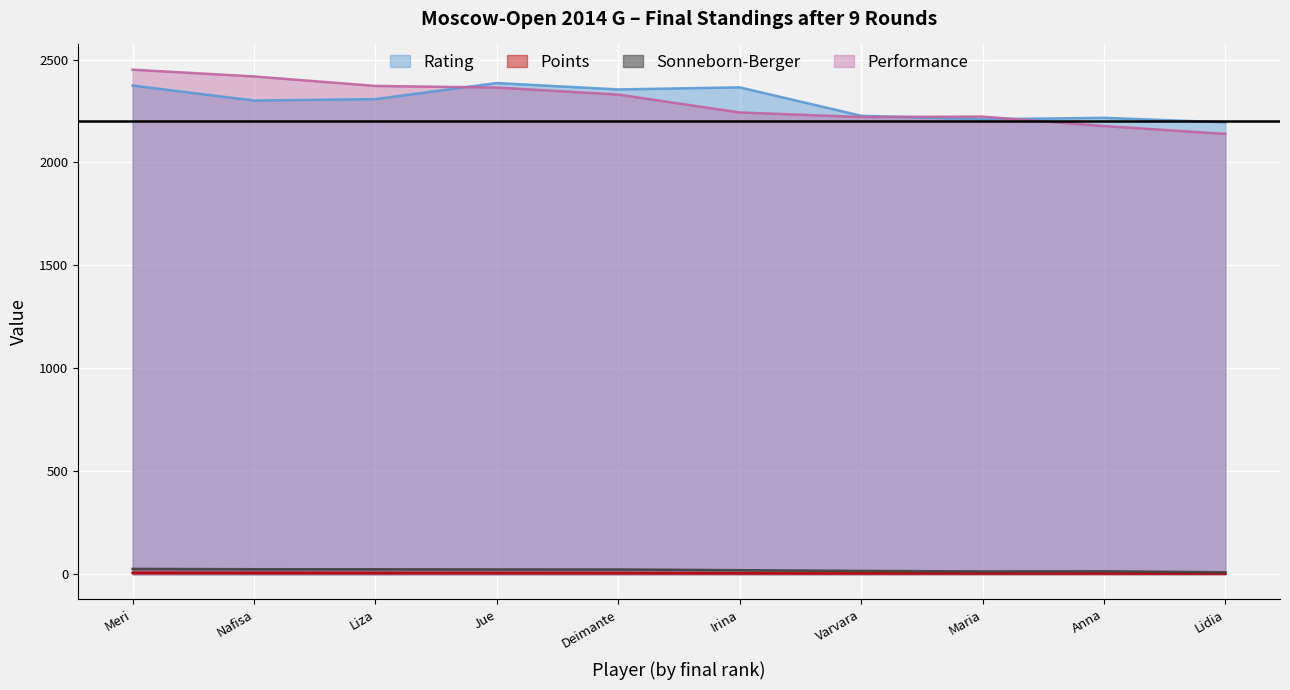

Is the value of Rating at Maria greater than the value of Points at Nafisa?

Yes